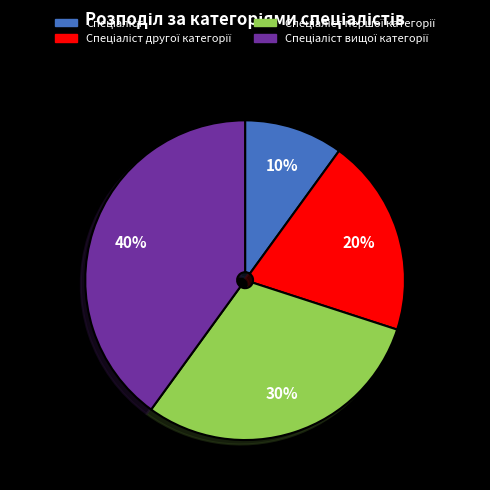

Does any single category account for the majority?

No